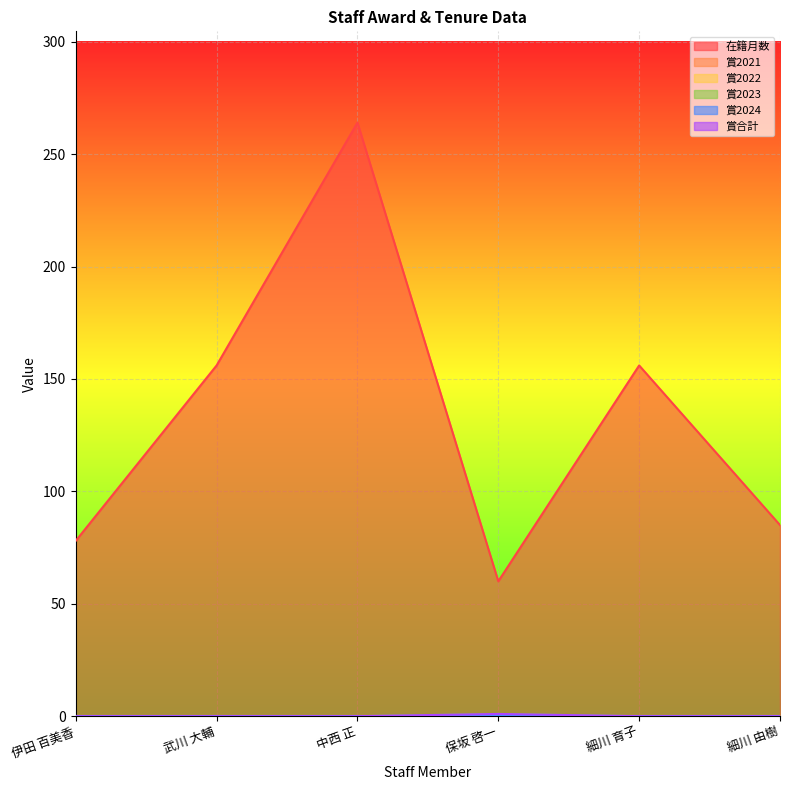

Does the chart display data point markers on the line(s)?

No